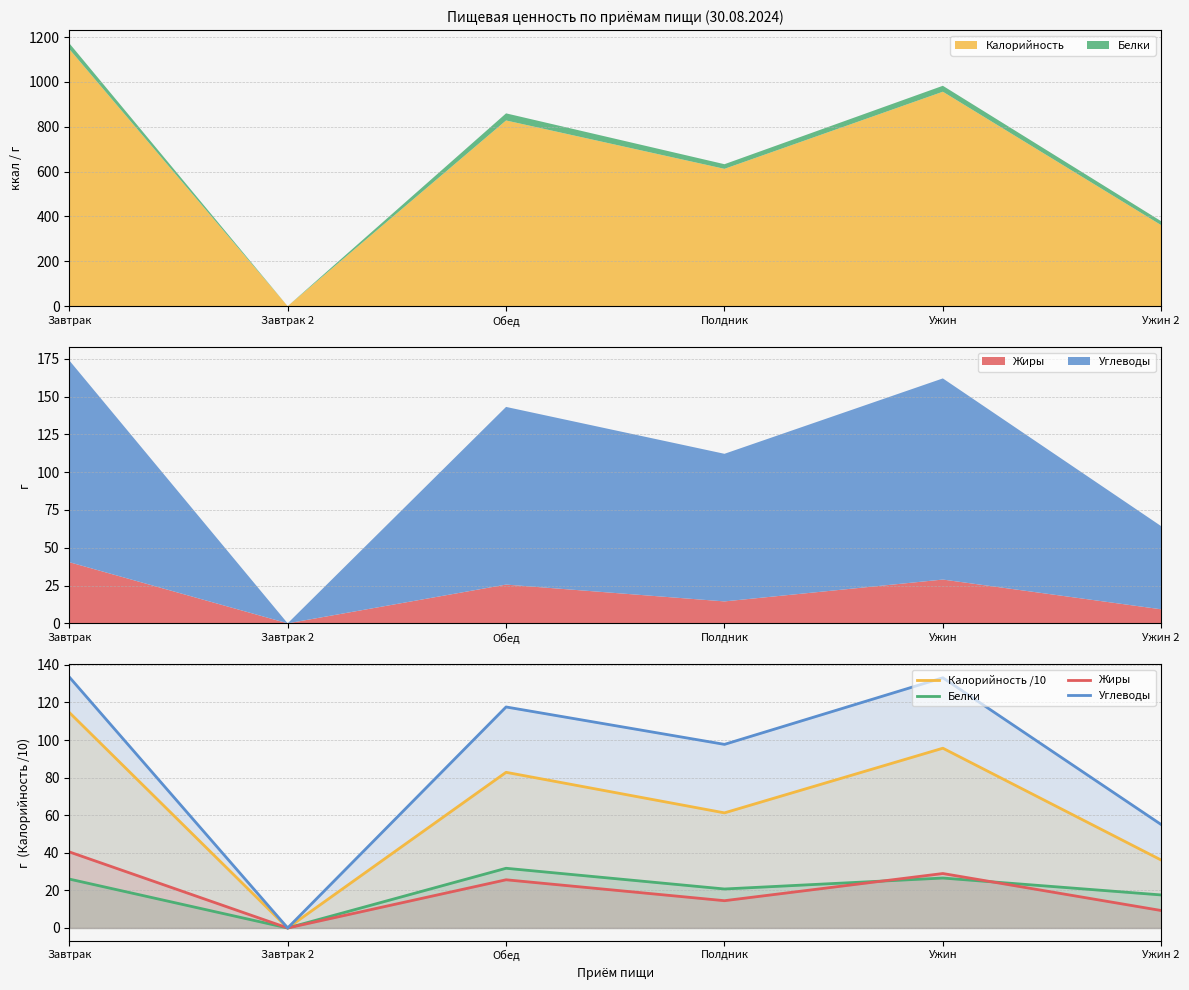

Rank the series by their maximum value, from lowest to highest.

Белки, Жиры, Калорийность /10, Углеводы